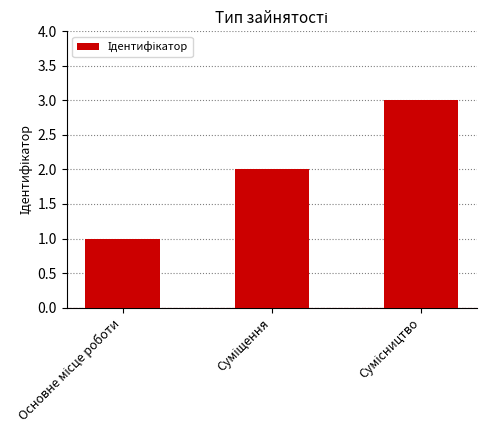

Reading left to right, transcribe all the data shown in this chart.

1	2	3